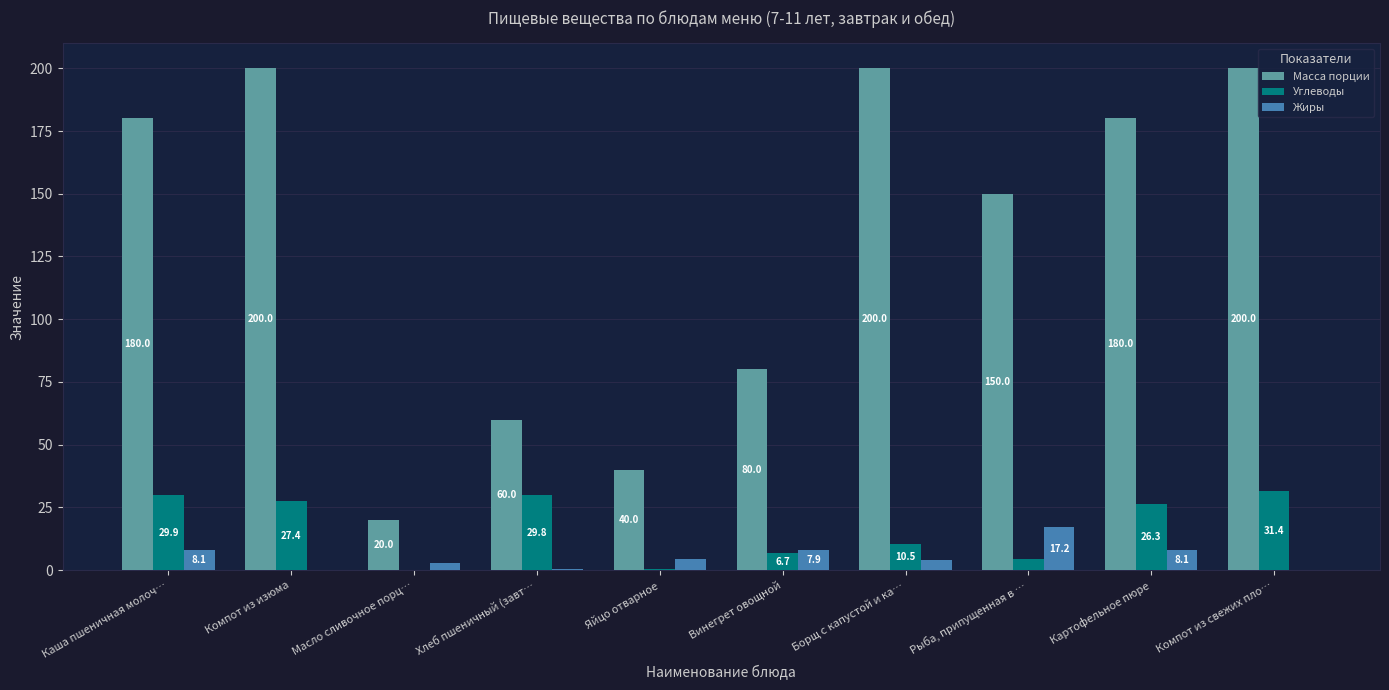

Count the number of categories in the chart.

10